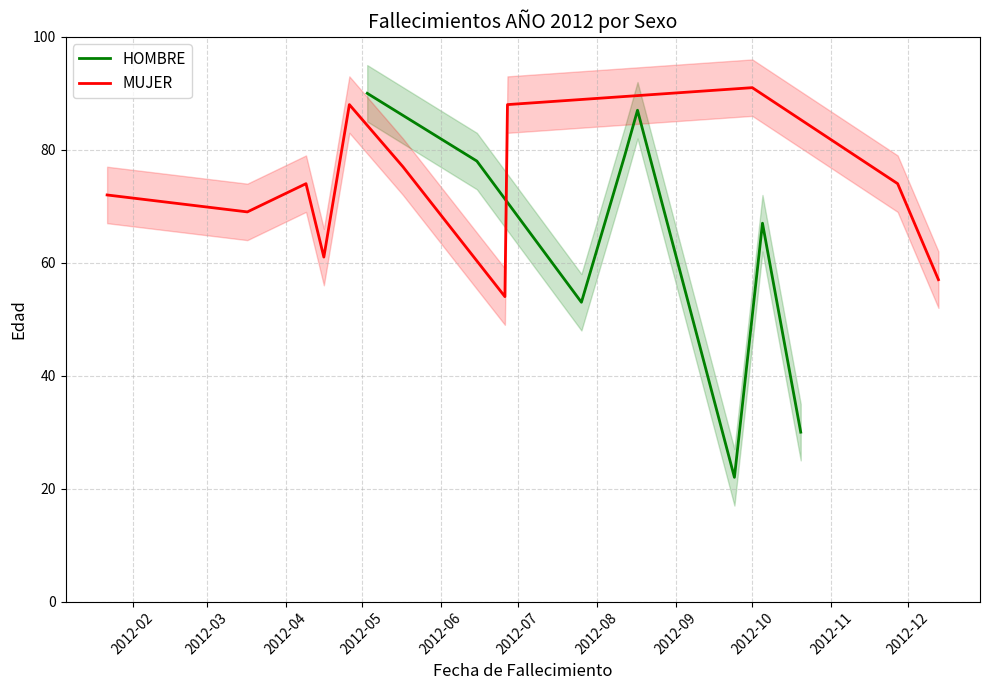

Is this an area chart (filled region under the line)?

No